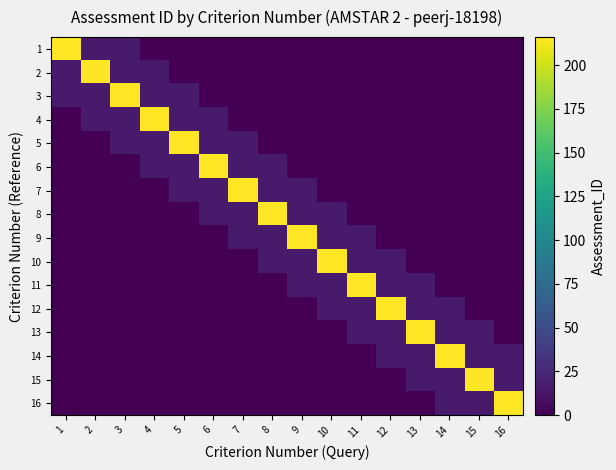

Rank the series by their maximum value, from lowest to highest.

1, 2, 3, 4, 5, 6, 7, 8, 9, 10, 11, 12, 13, 14, 15, 16